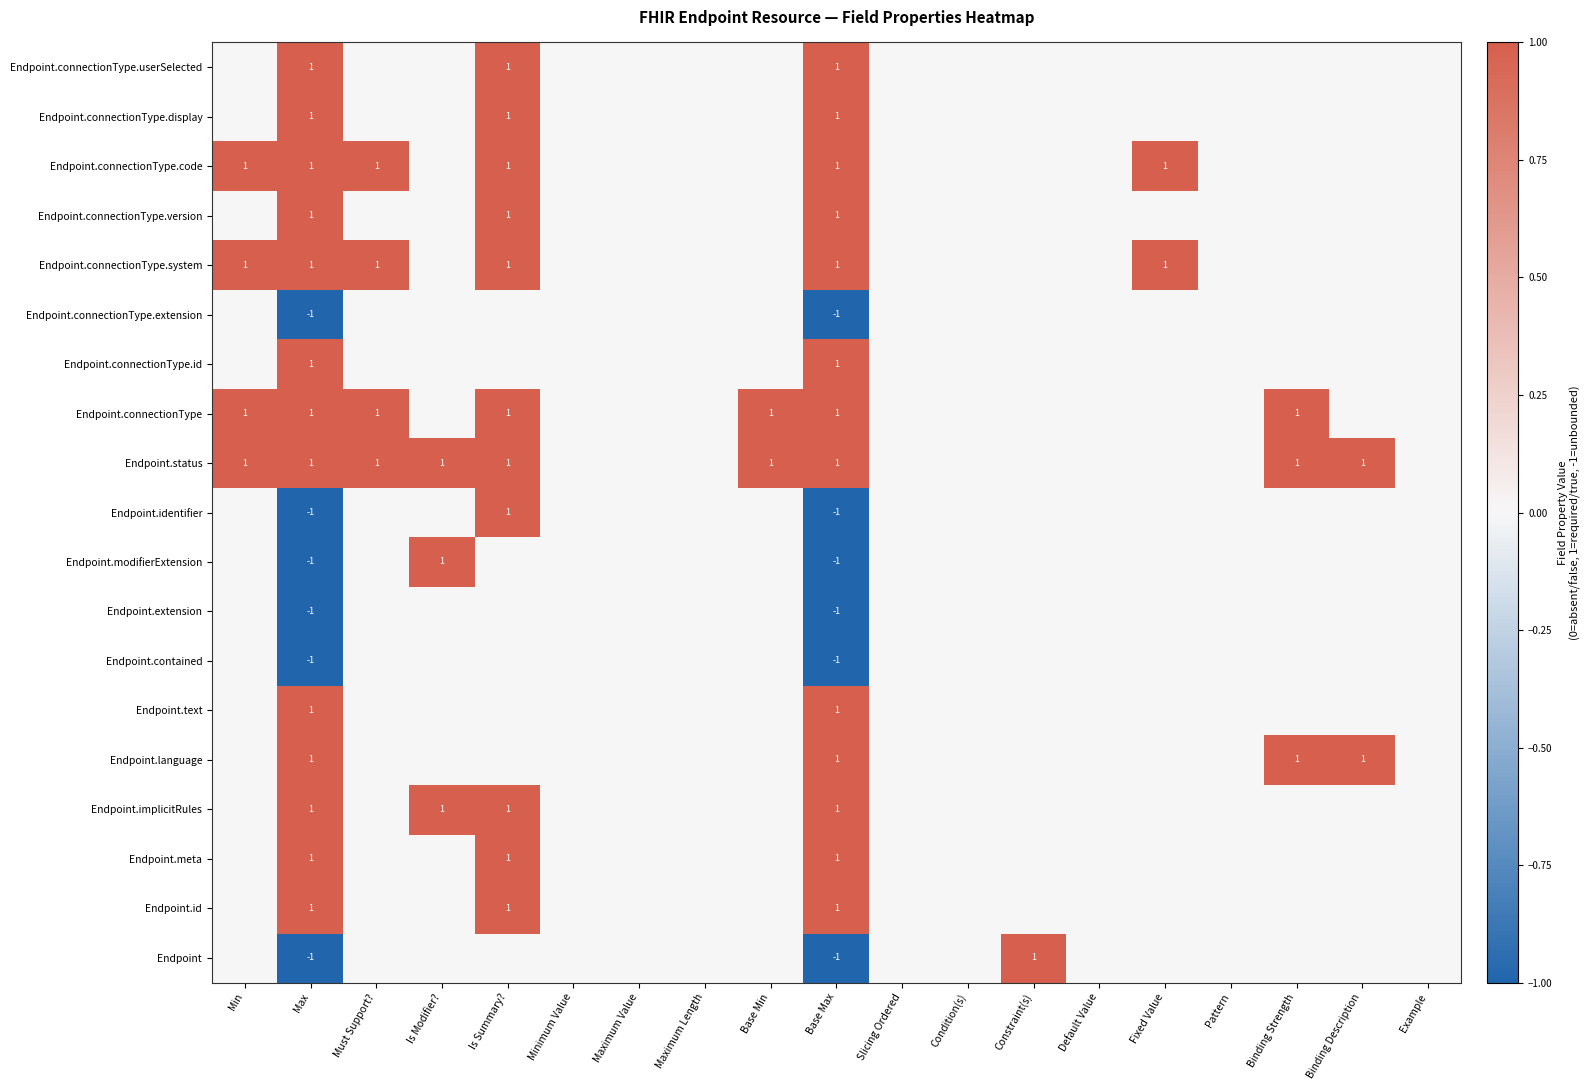

What is the difference between the highest and lowest values at Binding Strength?

1